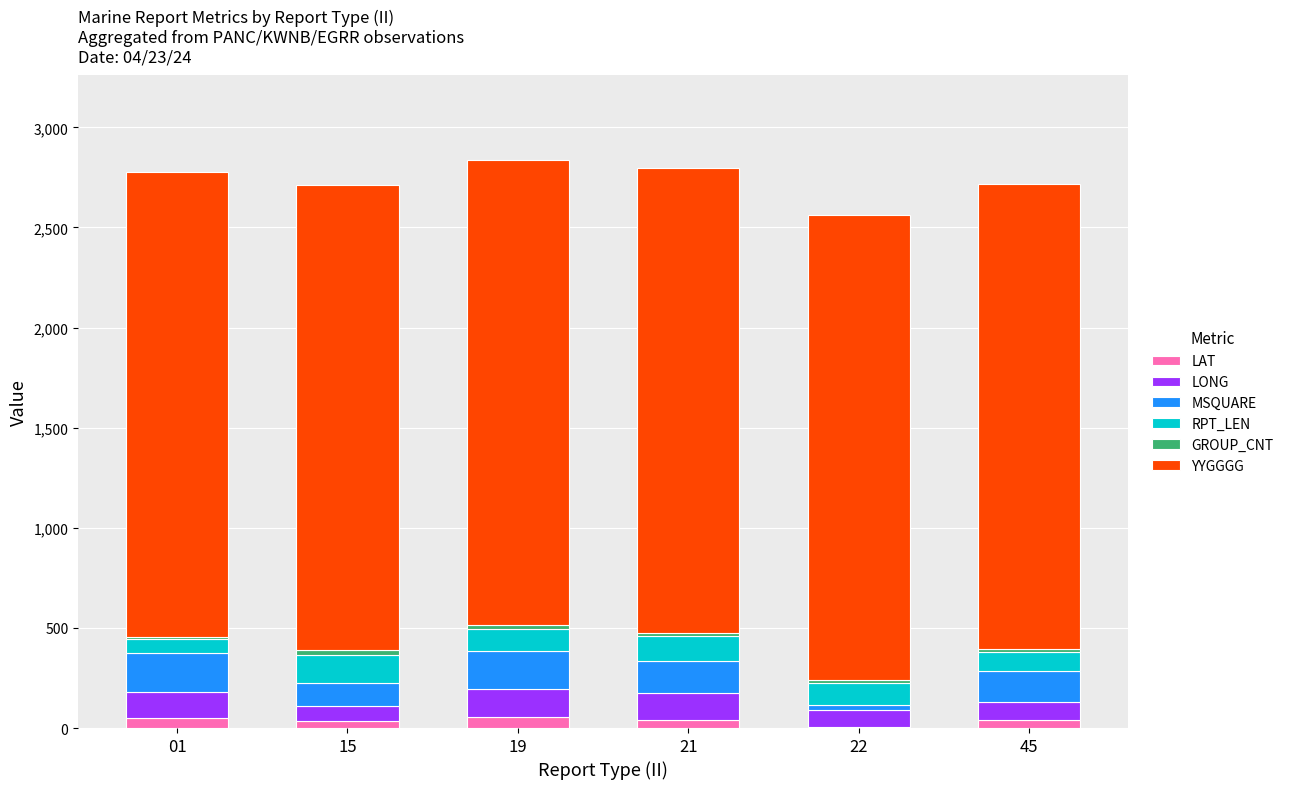

Does the chart contain stacked bars?

Yes